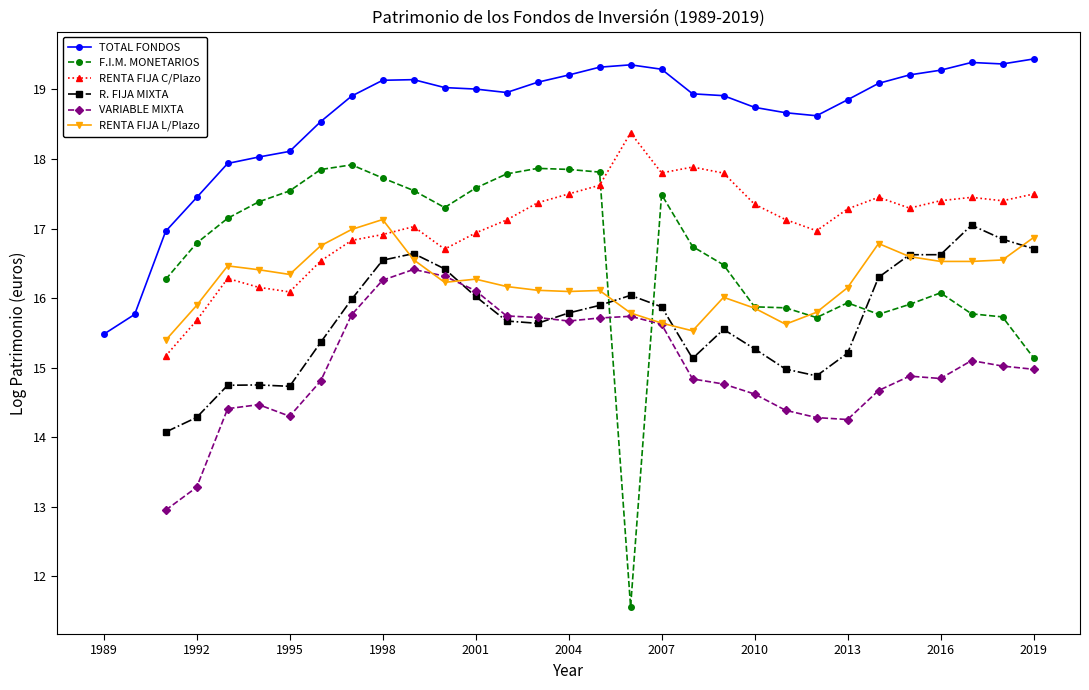

Is it true that TOTAL FONDOS equals 24.5 at 1992?

False